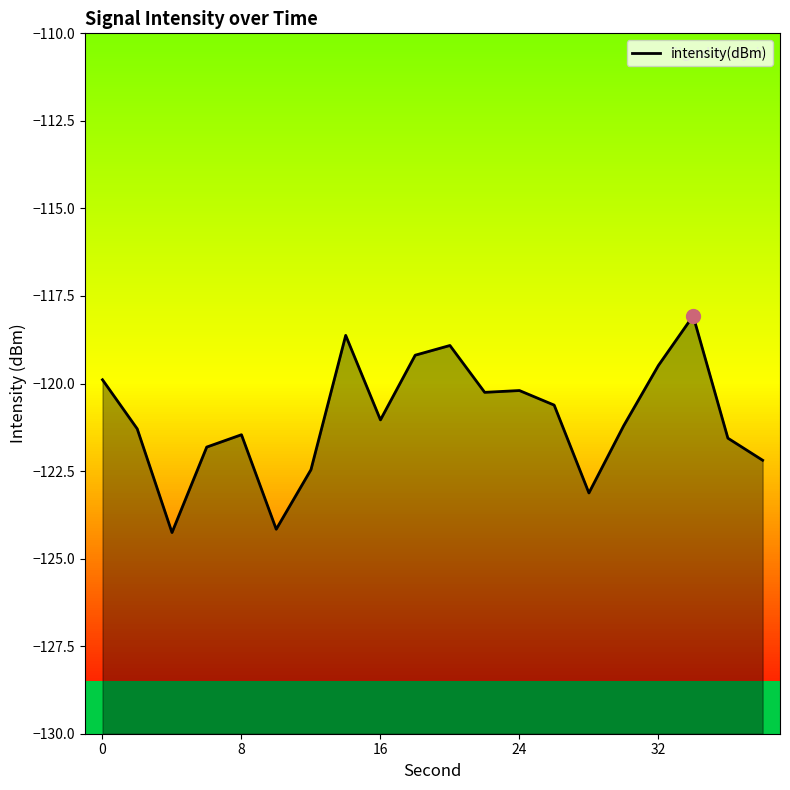

Is it true that the value at 18 is -169.1?

False